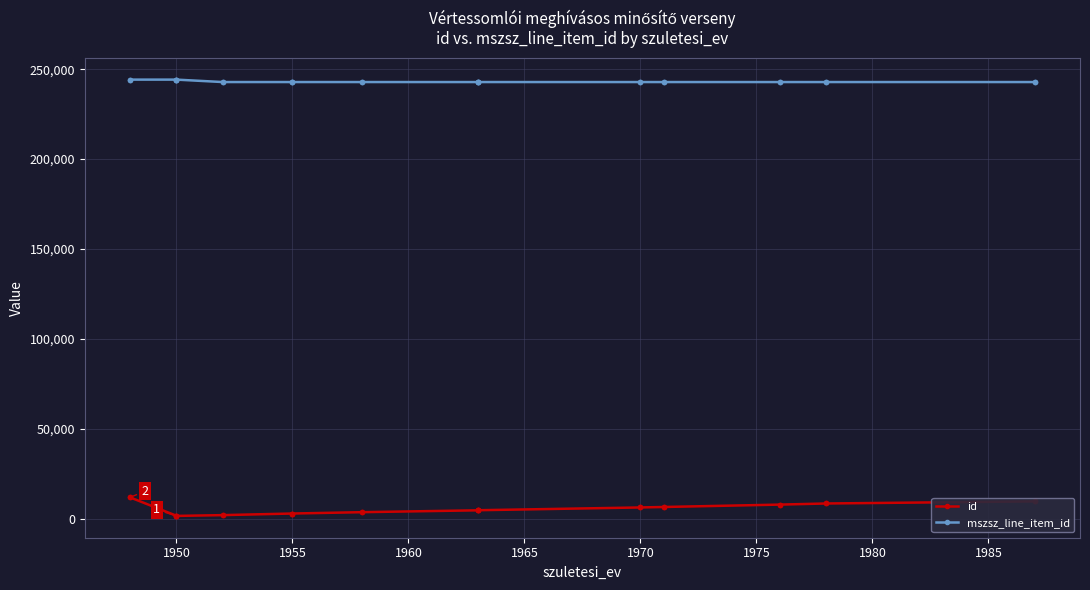

Which category has the highest value in the mszsz_line_item_id series?

1950